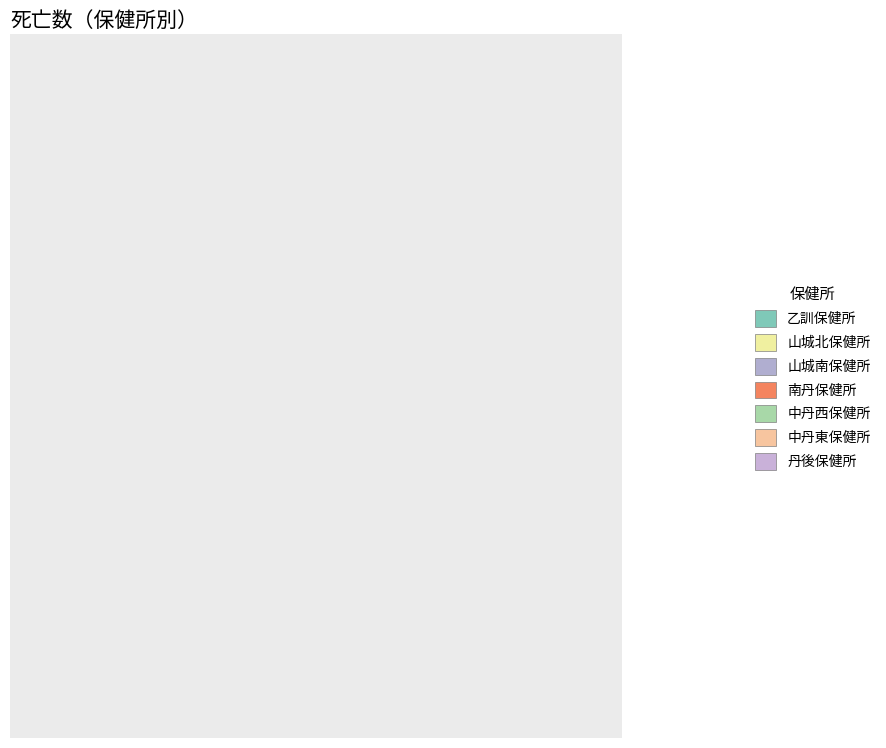

True or false: 山城南保健所 accounts for 1% of the total.

False